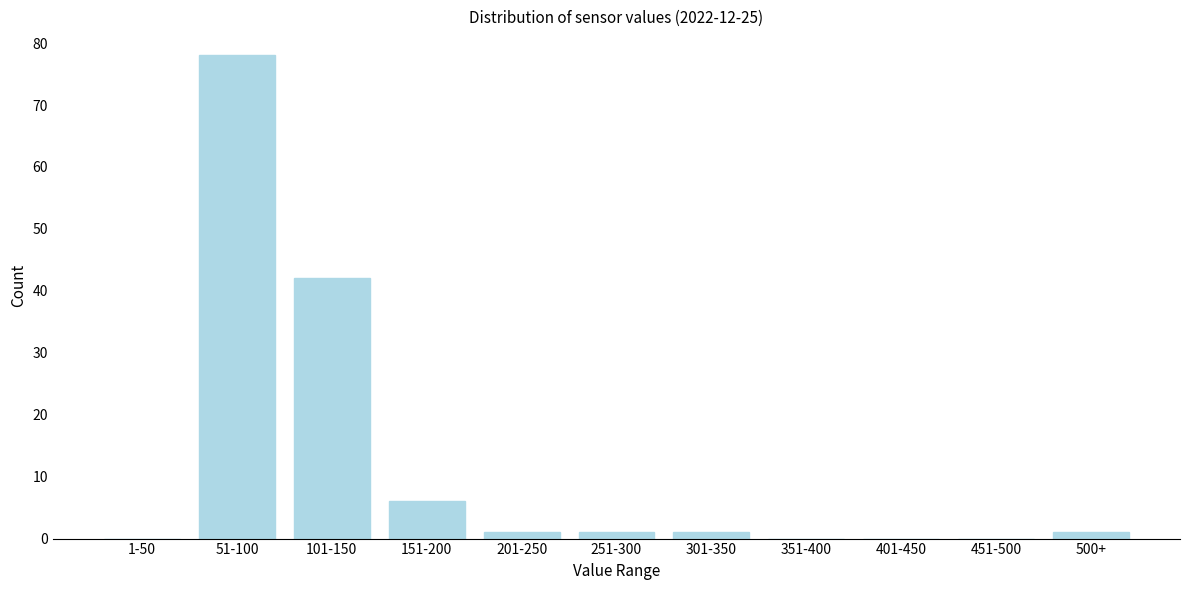

Reading right to left, what are all the values shown in this chart?

500+=1	451-500=0	401-450=0	351-400=0	301-350=1	251-300=1	201-250=1	151-200=6	101-150=42	51-100=78	1-50=0